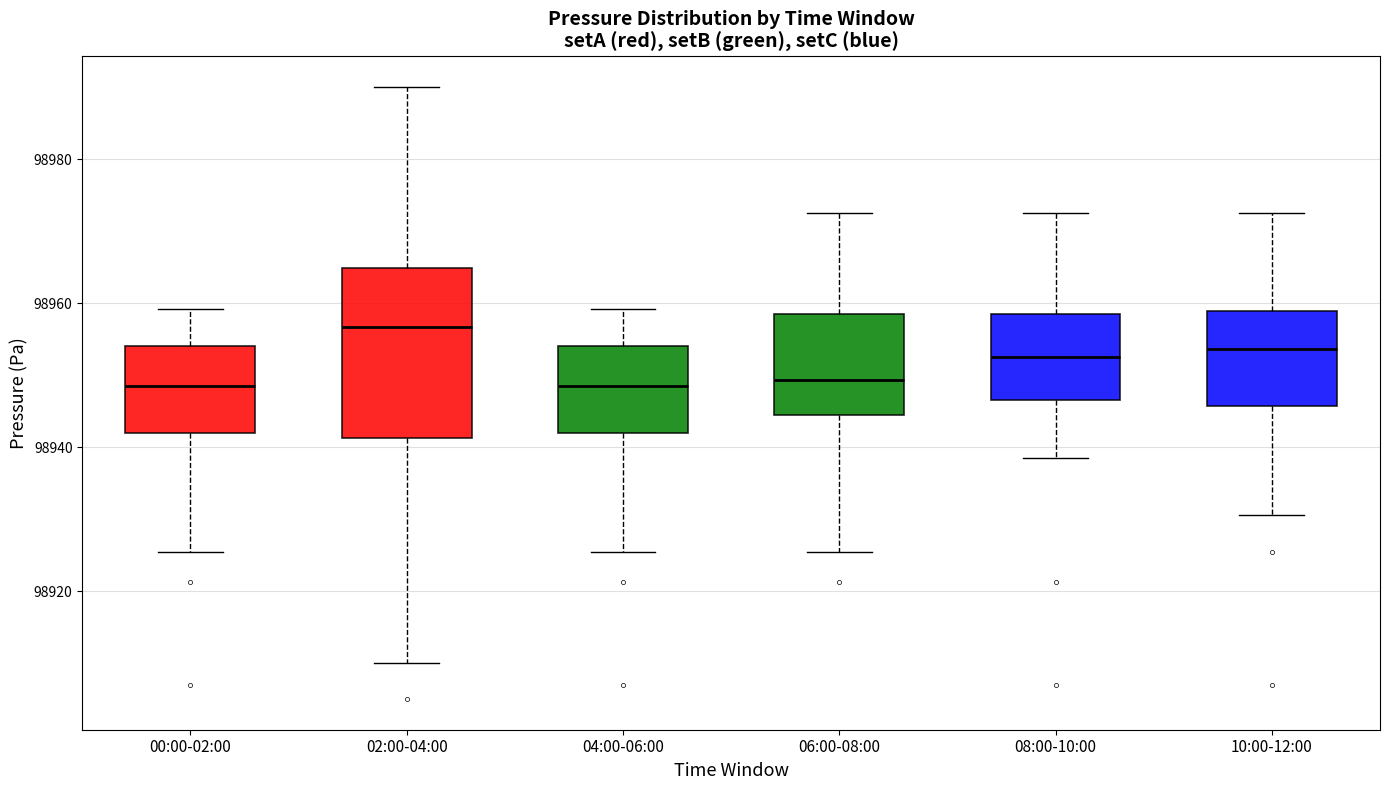

Where does the median line of the box for 10:00-12:00 sit on the y-axis? The values are not printed on the chart, so give them approximately, as read against the axis.

98954